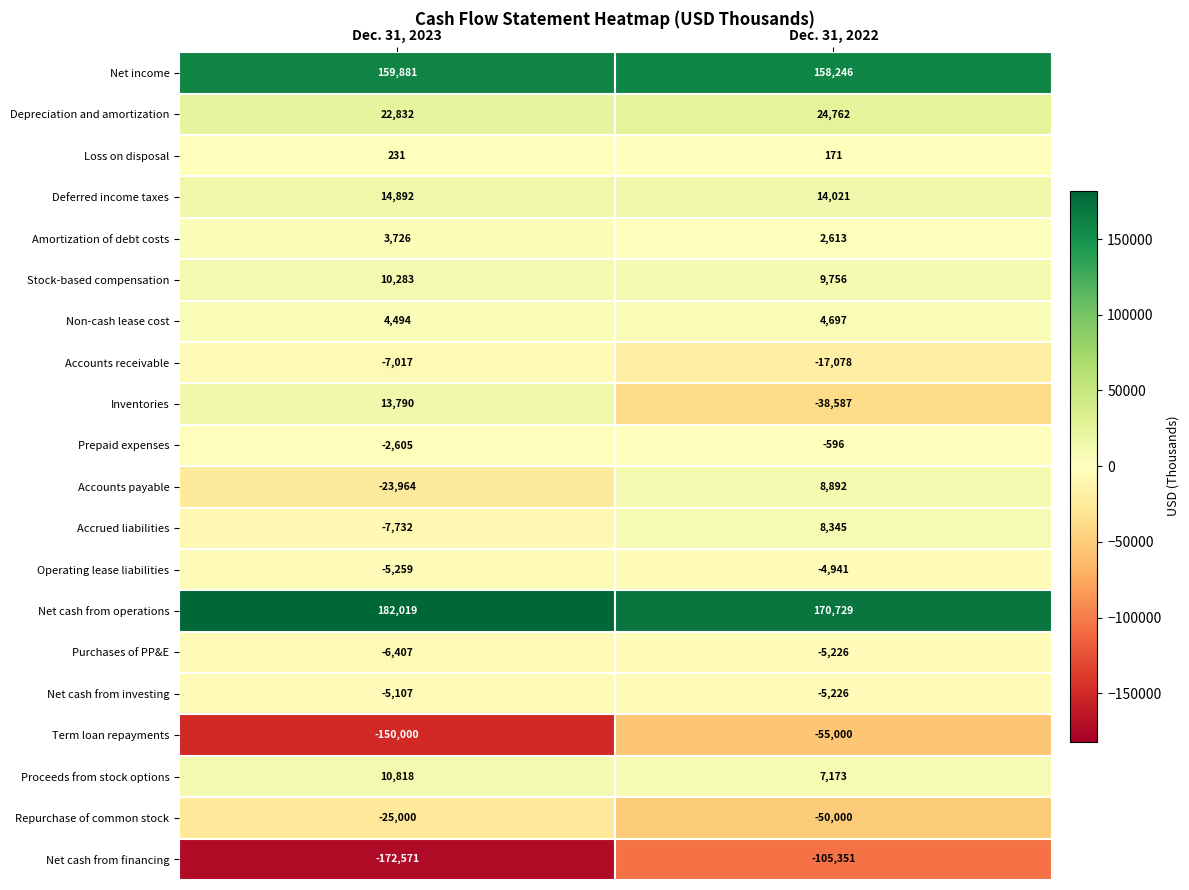

Which series has the largest range (max minus min)?

Term loan repayments